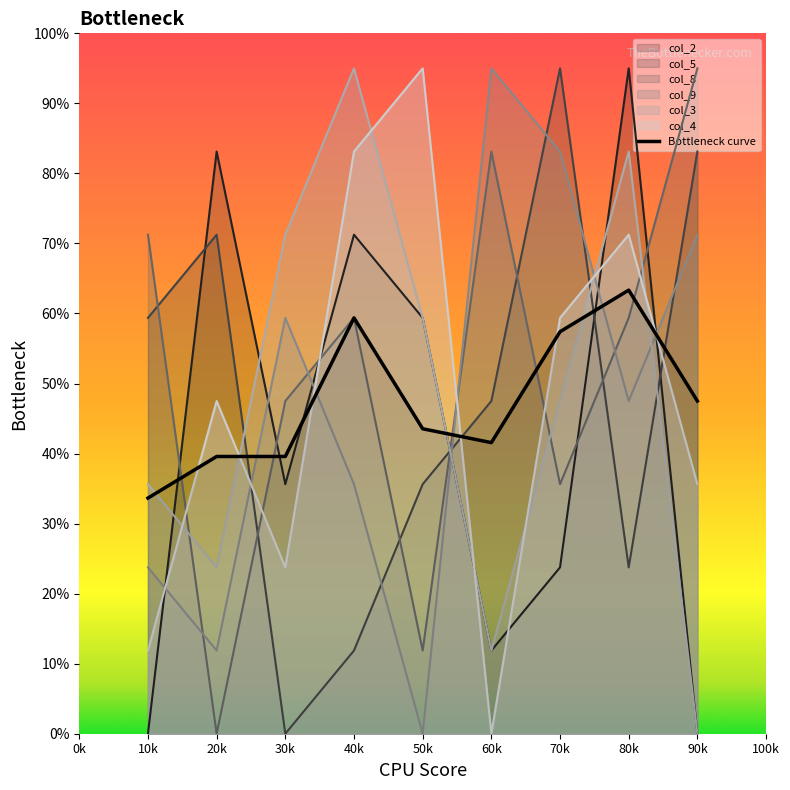

The value of Bottleneck curve at 30k is 9.4. True or false?

False